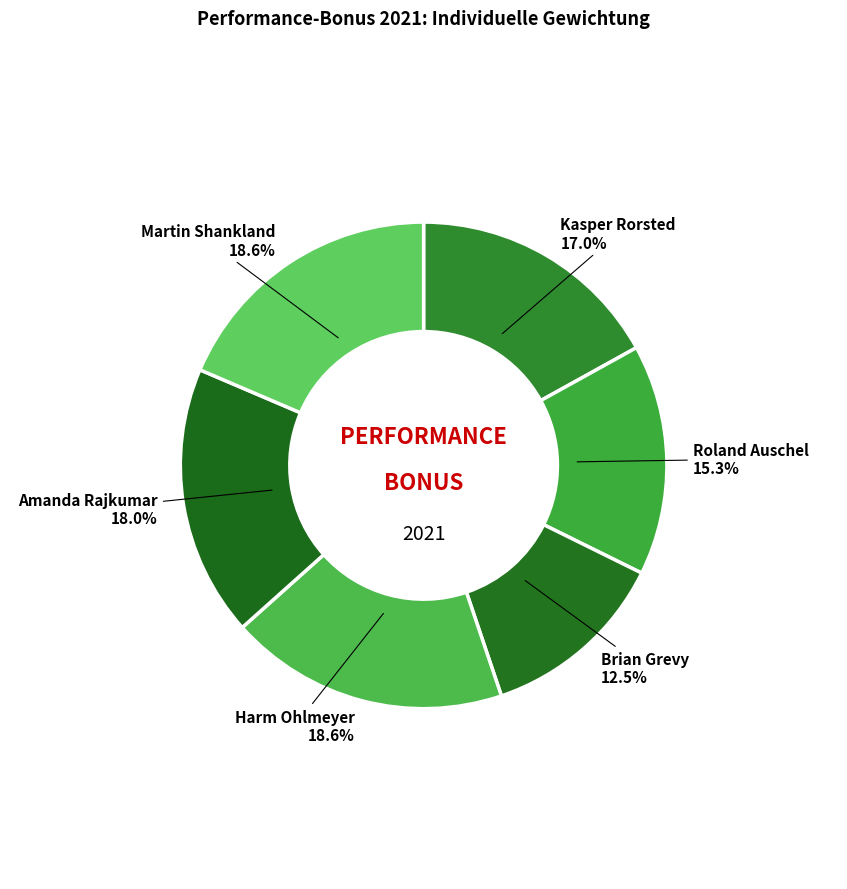

Which has a higher value, Amanda Rajkumar or Martin Shankland?

Martin Shankland